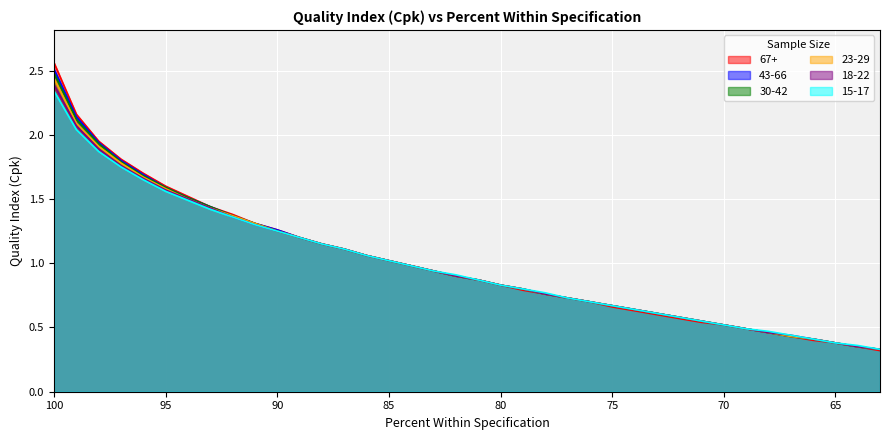

Between 100 and 83, which series saw the biggest shift?

67+